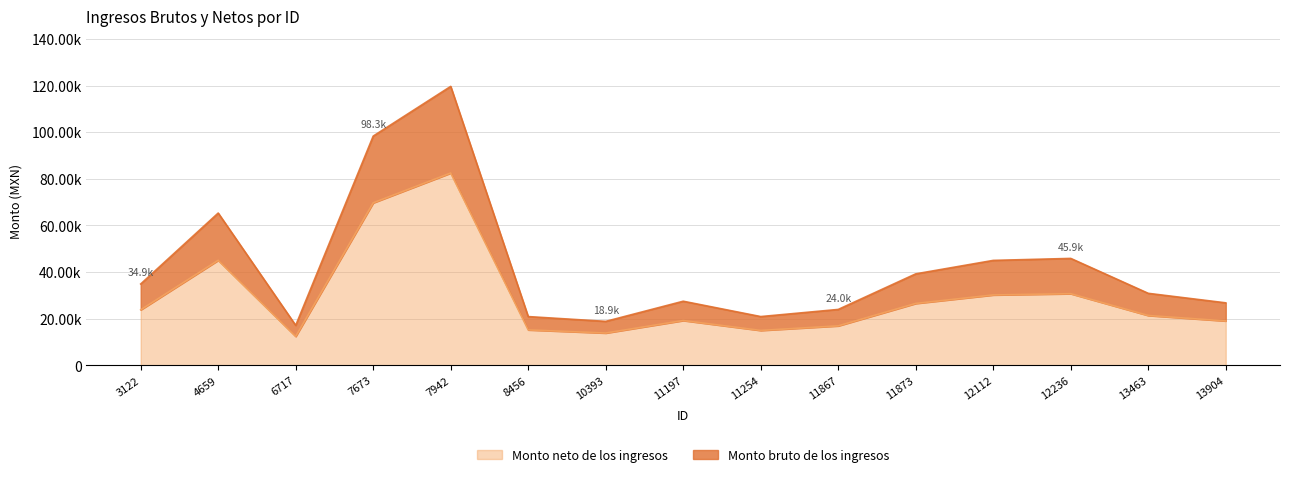

What is the smallest value displayed?

12398.8